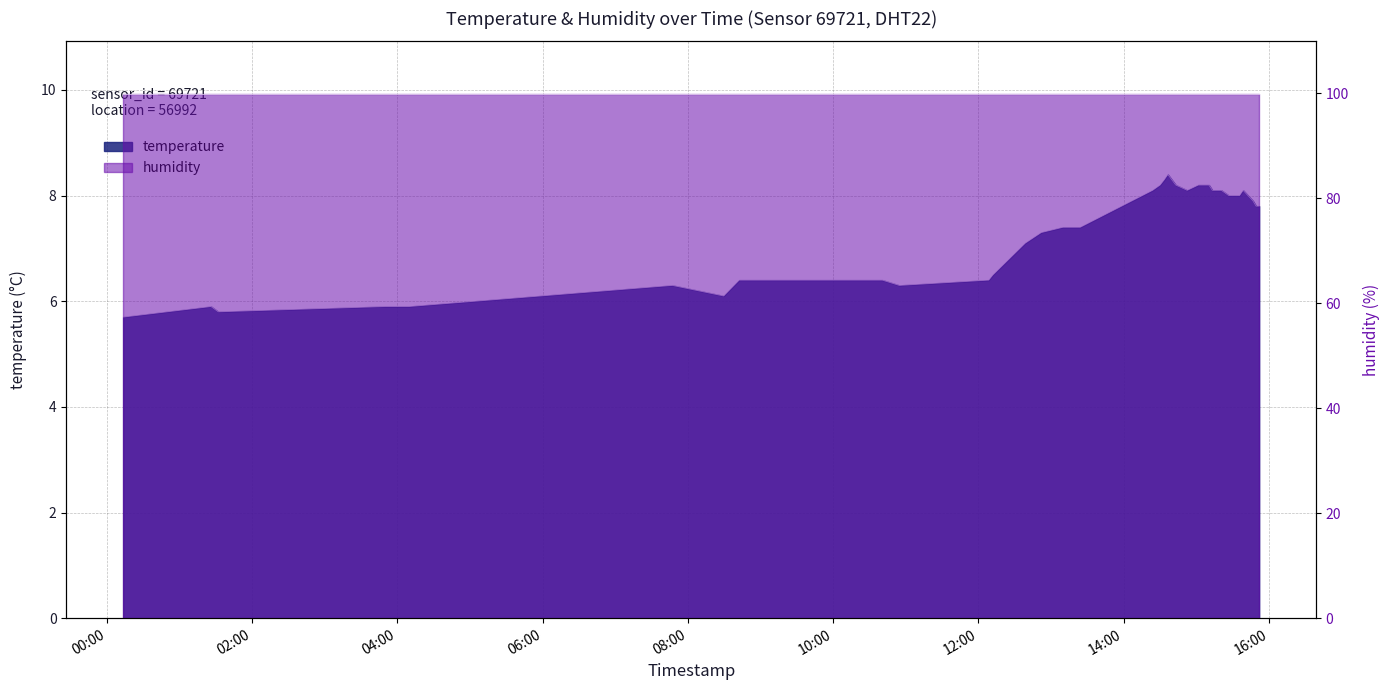

Where does the data first go above 7?

2023-02-01T12:38:37